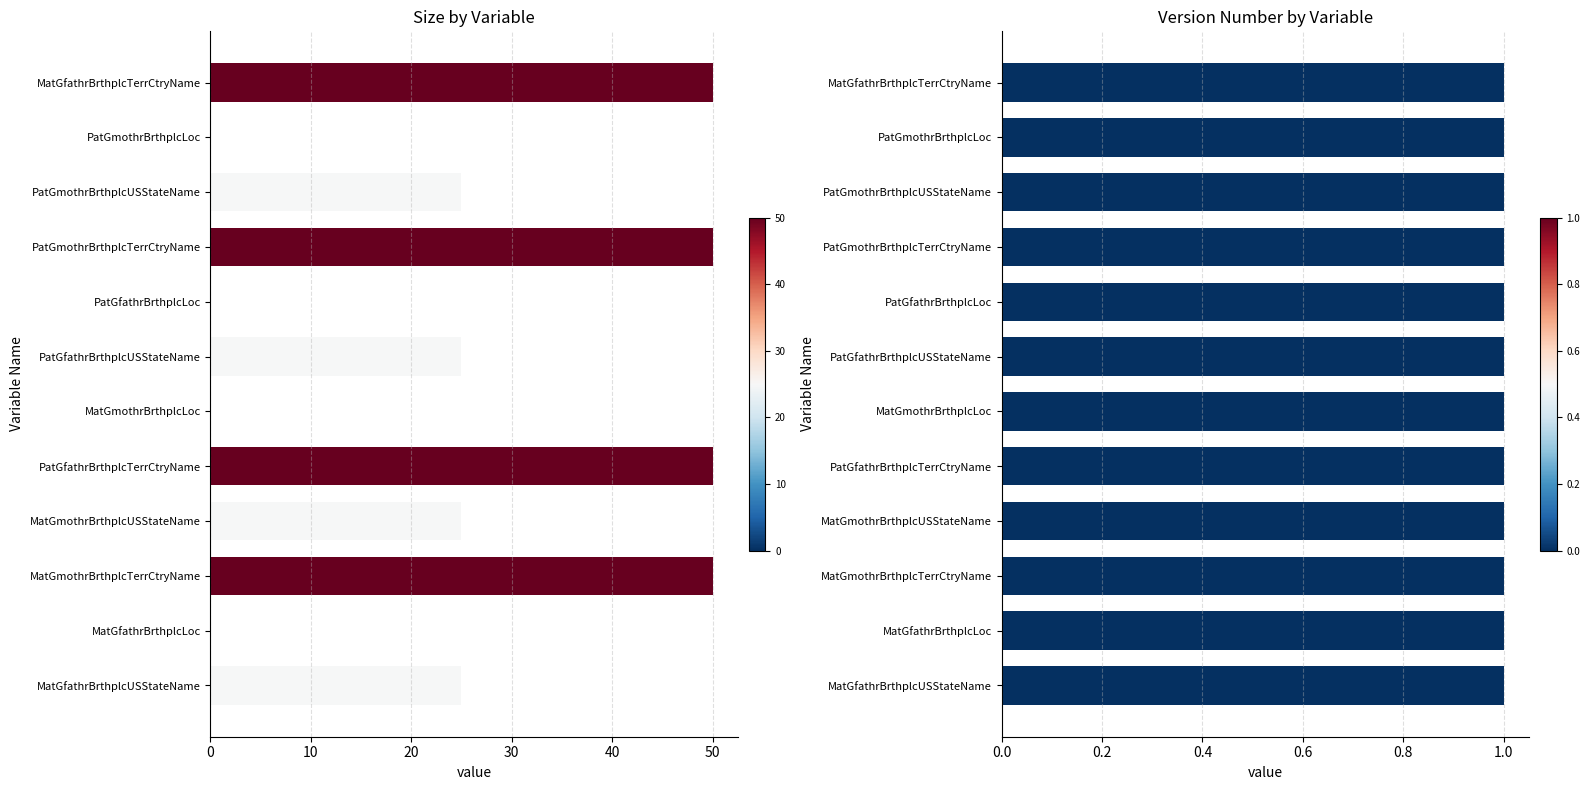

Which series has the largest total across all categories?

Size